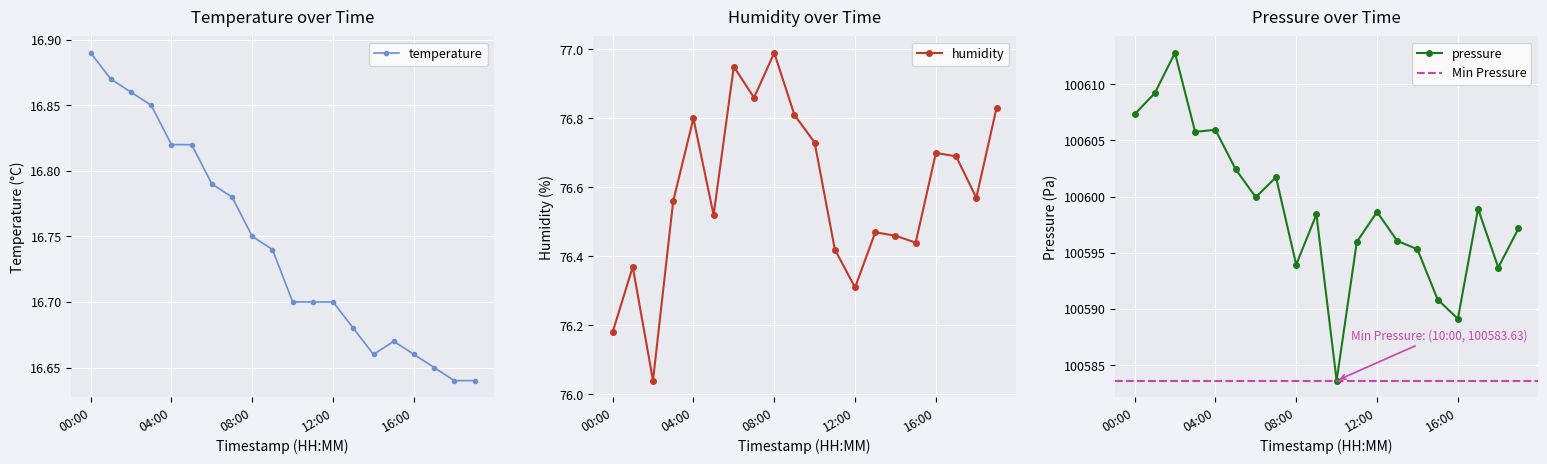

What is the total value across all series at 16:00?

100682.5